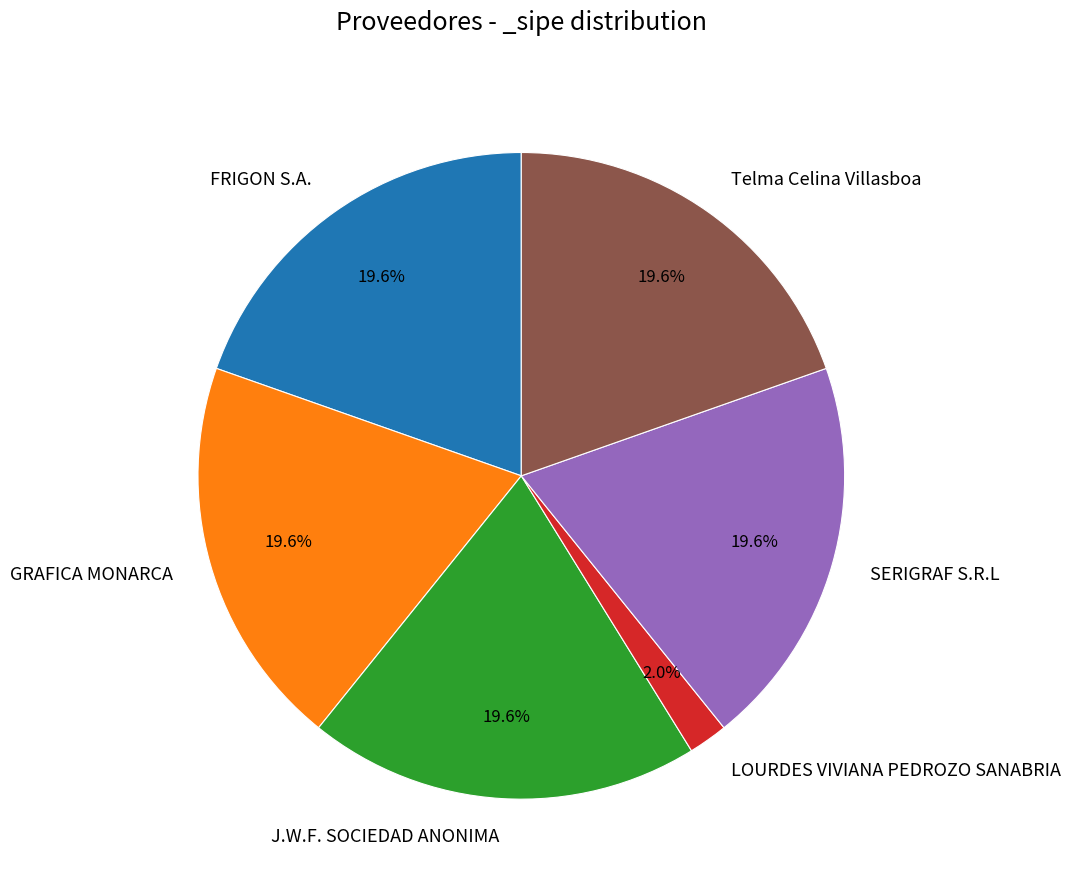

What is the total percentage of FRIGON S.A. and SERIGRAF S.R.L?

39.2%